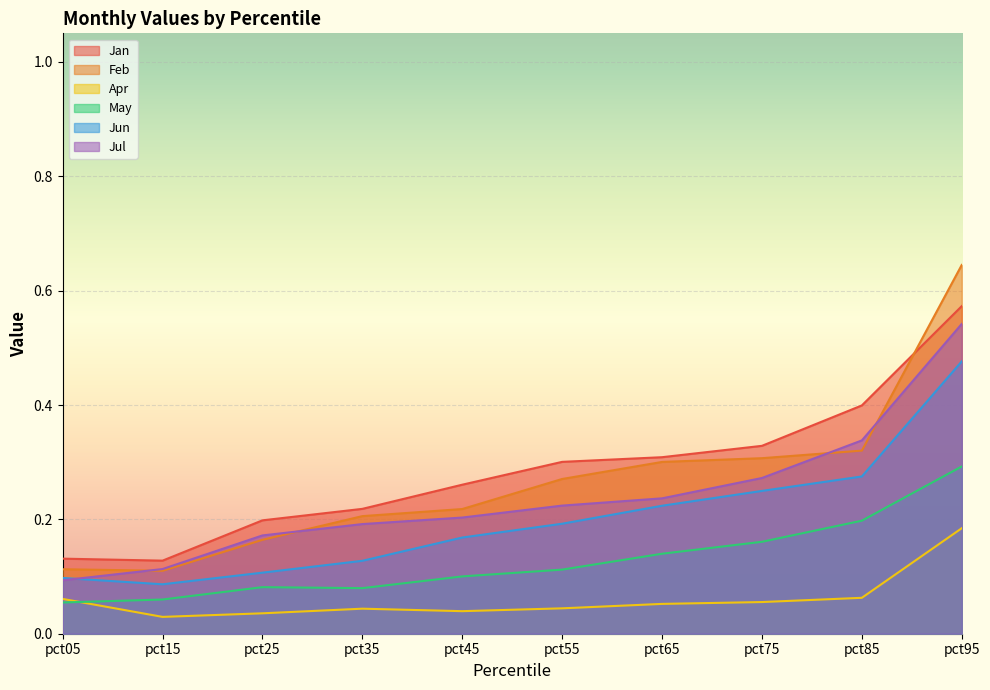

Count the Jul values in the range 0 to 1.

10